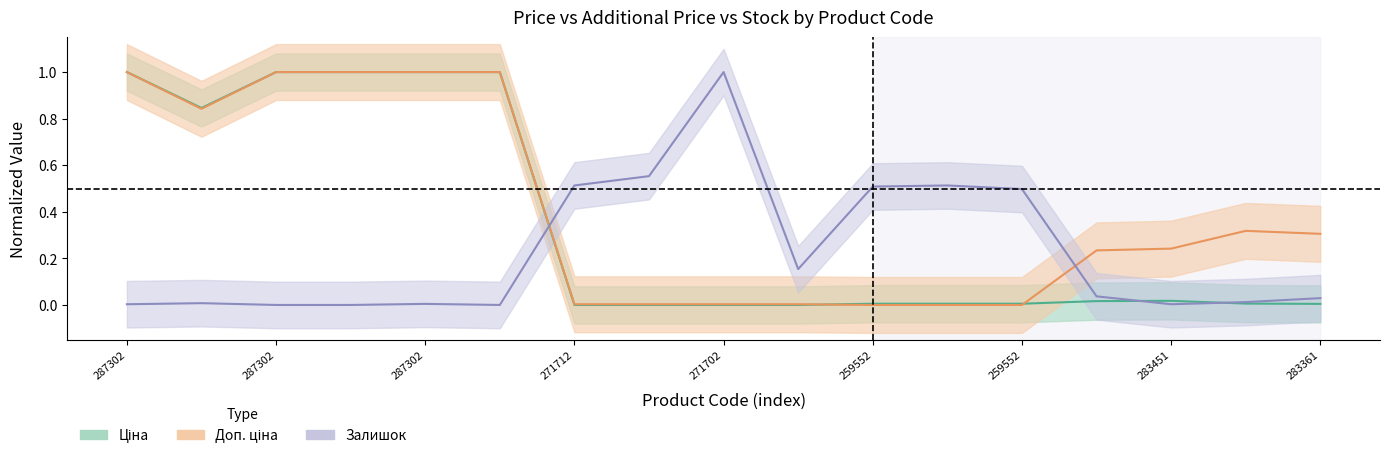

How many times do Ціна and Доп. ціна cross each other?

2